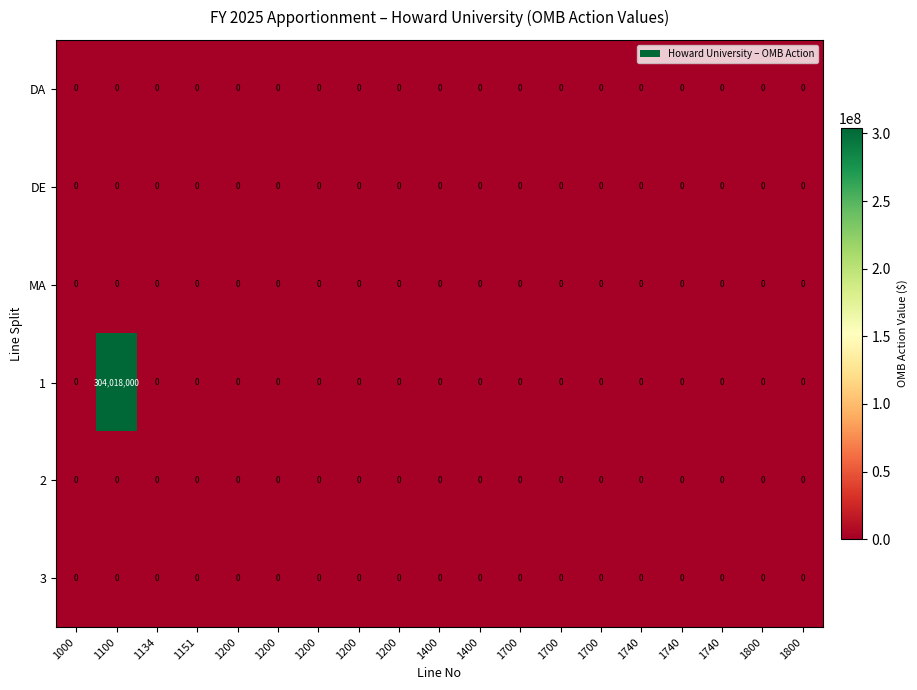

Count the number of data series in this chart.

6